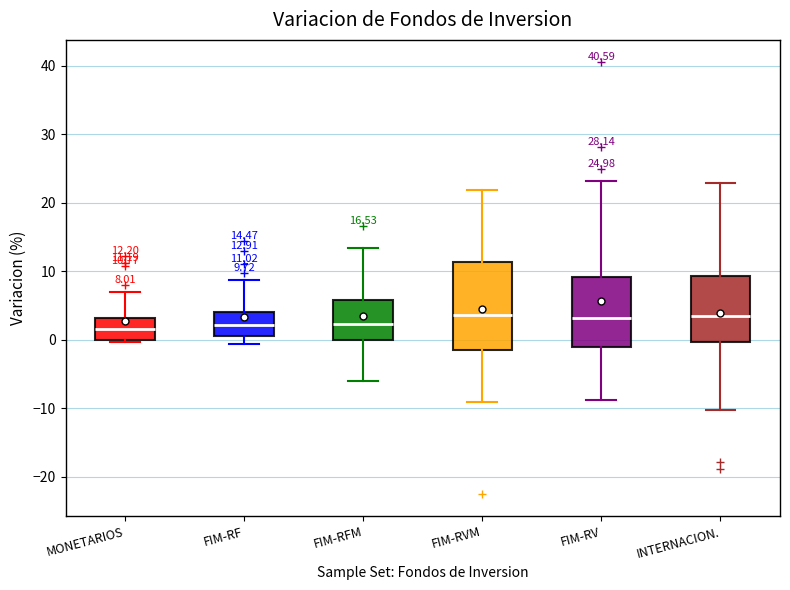

Which box is the tallest, from its lower edge to its upper edge?

FIM-RVM